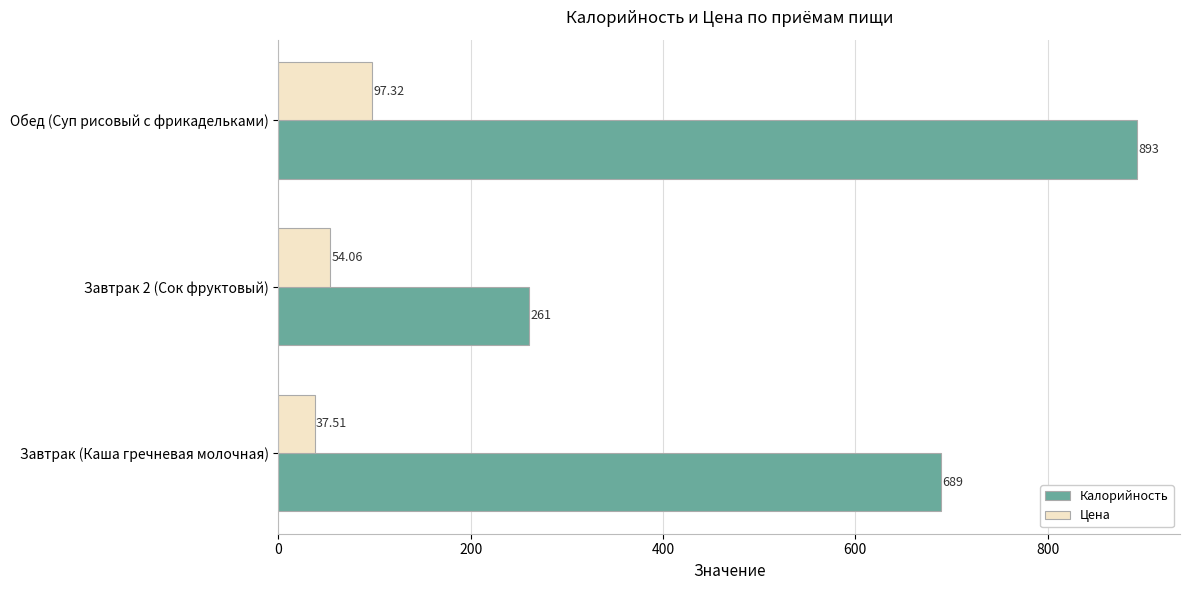

List the series in order of their overall mean, lowest first.

Цена, Калорийность